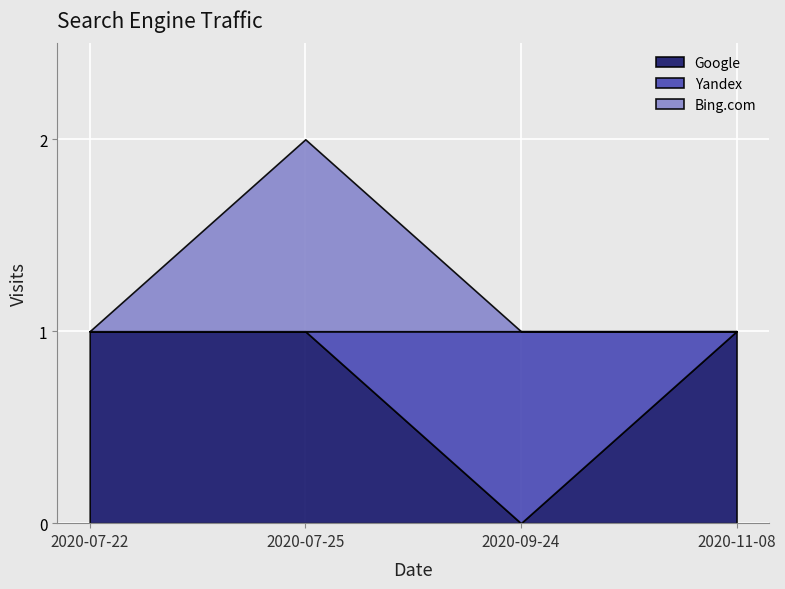

Count the Google values in the range 1 to 2.

3